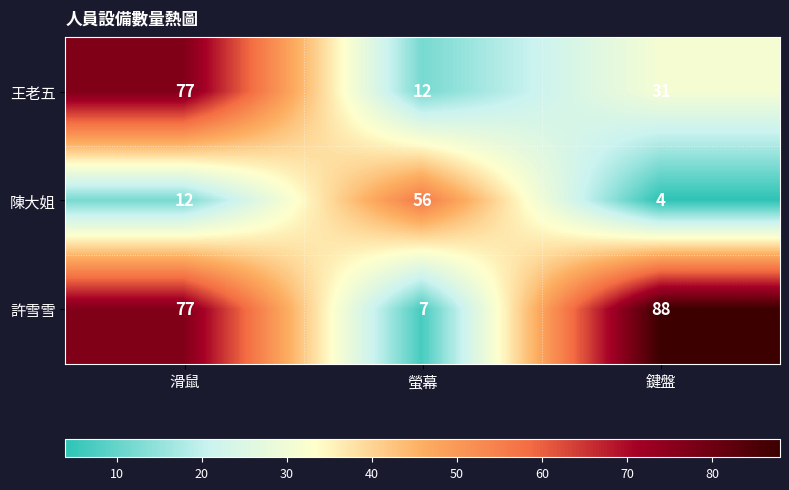

Count the number of data series in this chart.

3